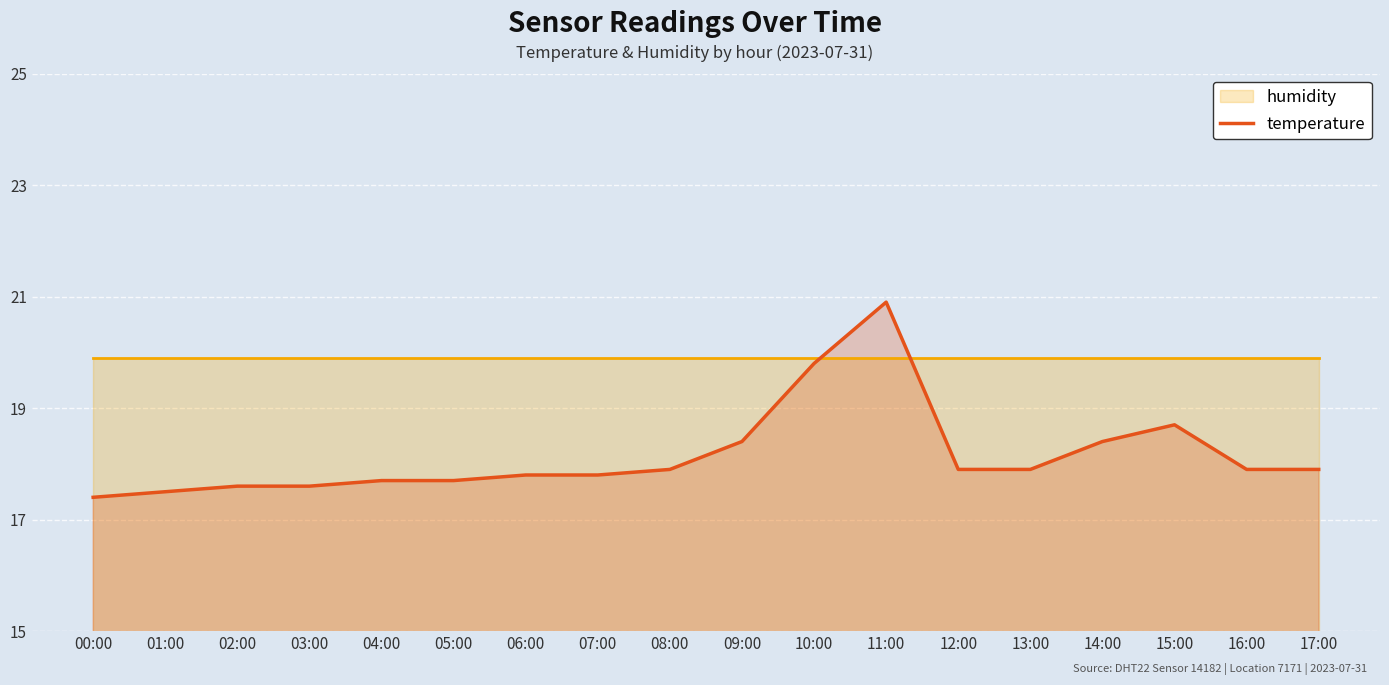

Is it true that temperature equals 17.9 at 16:00?

True